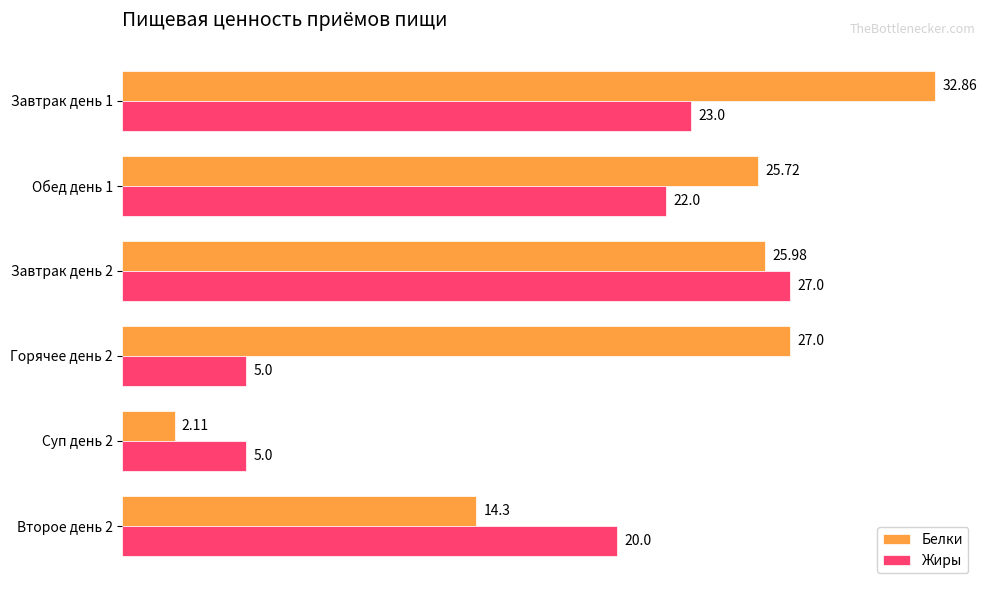

Rank the series by their average value, from highest to lowest.

Белки, Жиры